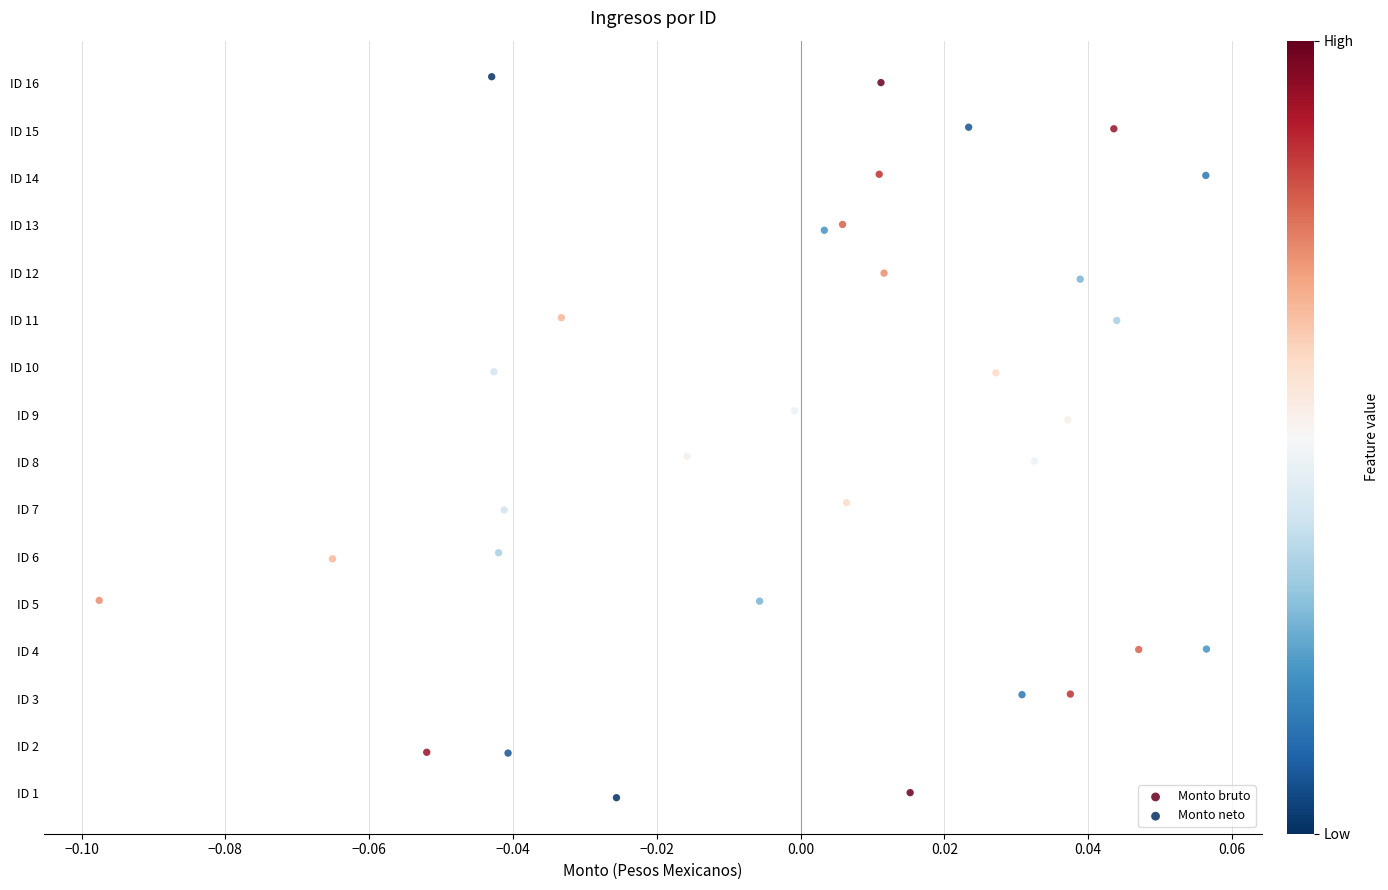

What are all the series names shown in the legend?

Monto bruto, Monto neto